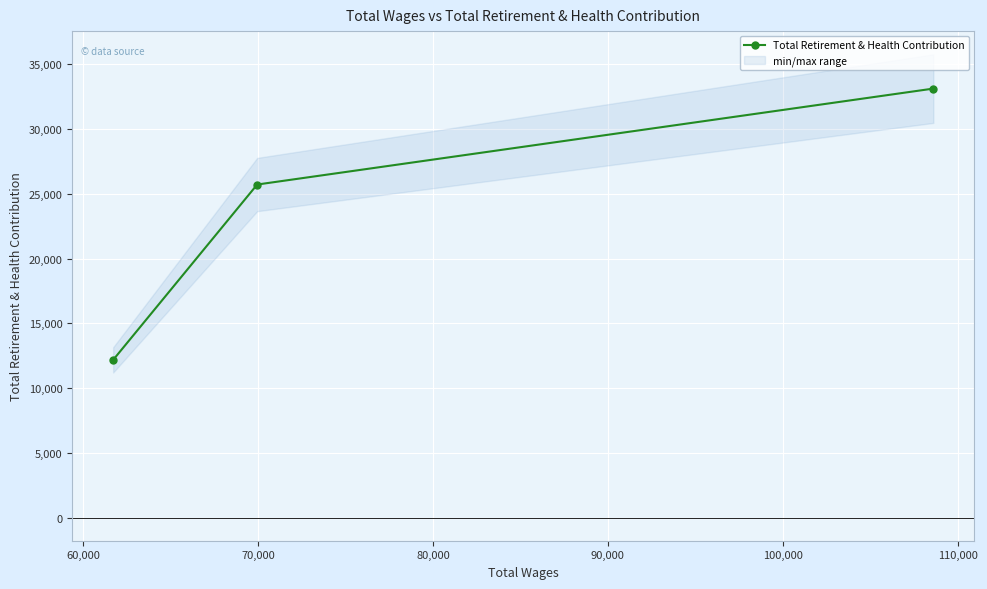

What is the value of the Total Retirement & Health Contribution point at the 3rd from the left?

33121